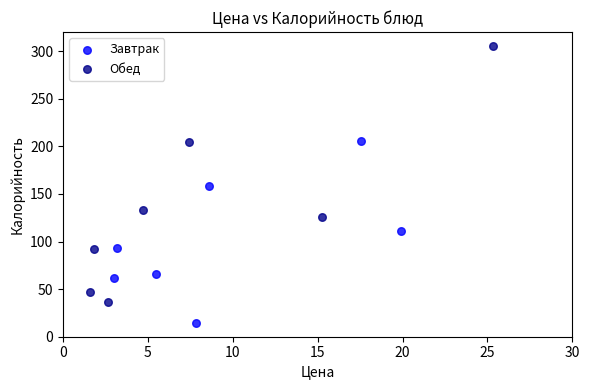

Which series contains the highest Y value?

Обед